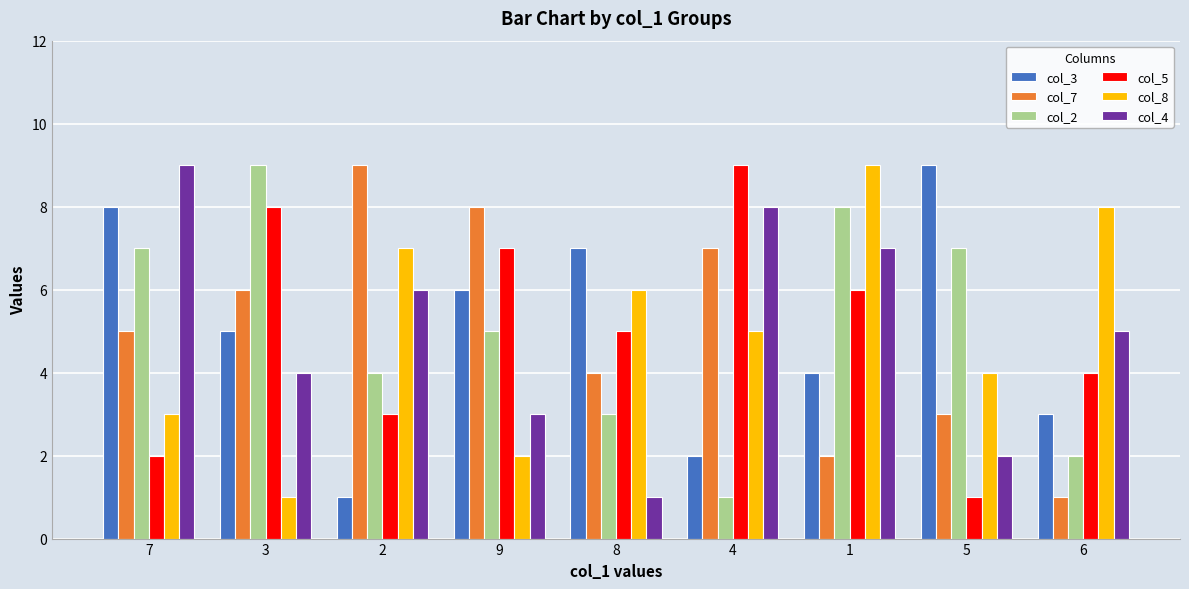

Is the value of col_7 at 4 greater than the value of col_4 at 7?

No